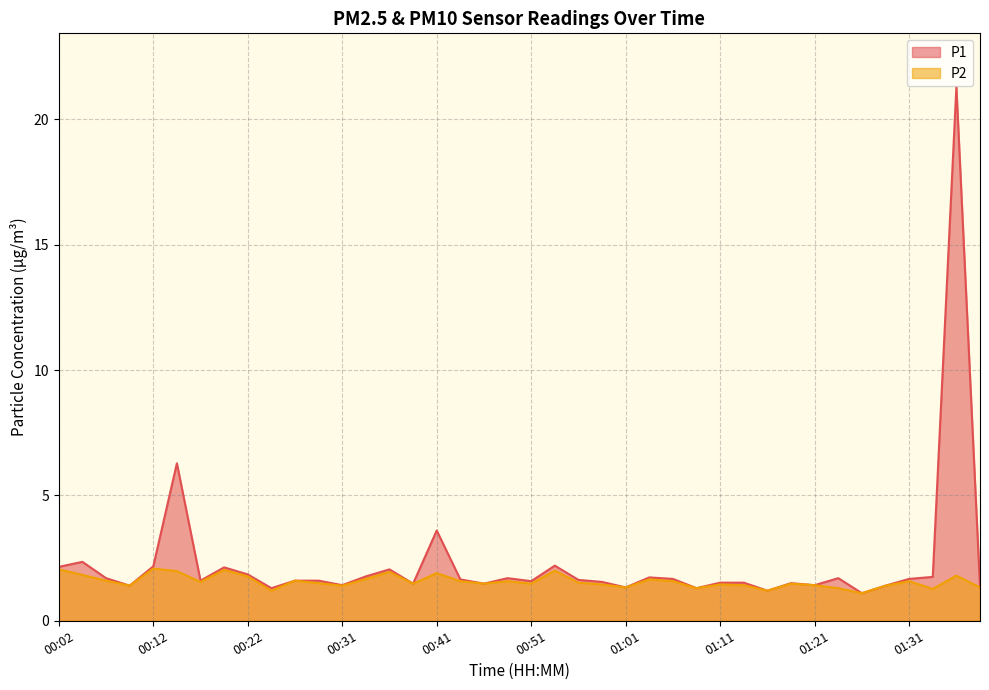

Is it true that P2 equals 0.5 at 00:26?

False